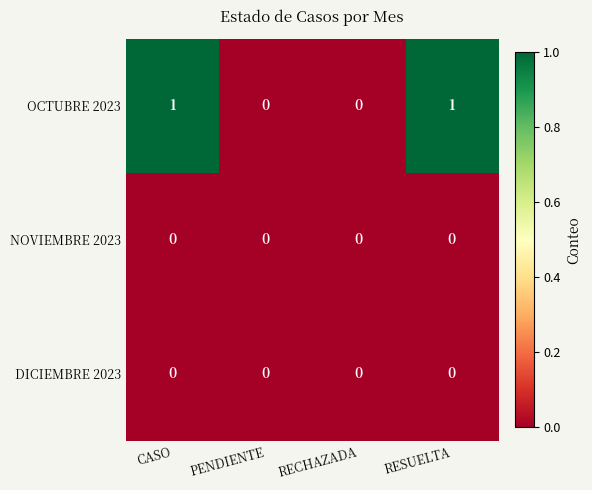

Reading left to right, extract all data points from this chart.

OCTUBRE 2023: 1	0	0	1
NOVIEMBRE 2023: 0	0	0	0
DICIEMBRE 2023: 0	0	0	0